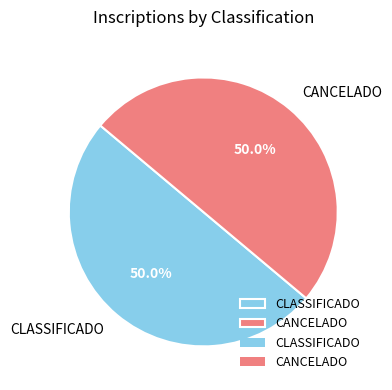

Approximately how many times larger is the value at CLASSIFICADO compared to CANCELADO?

1.0